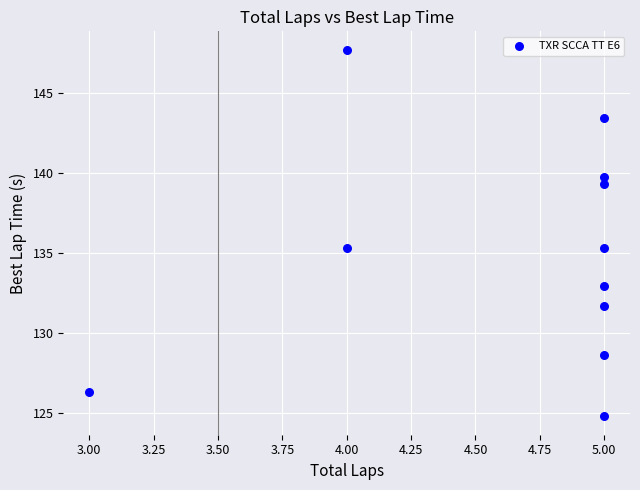

What is the range of Y values (max minus min)?

22.9